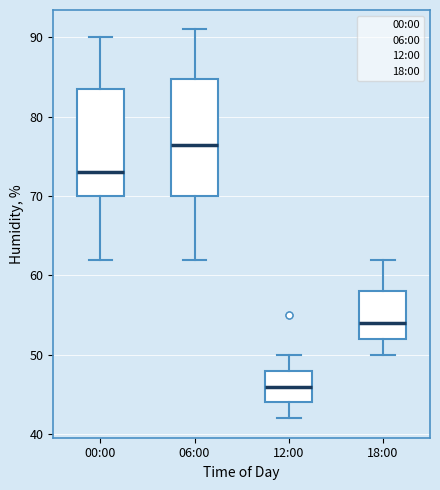

Which box has the lowest median line?

12:00